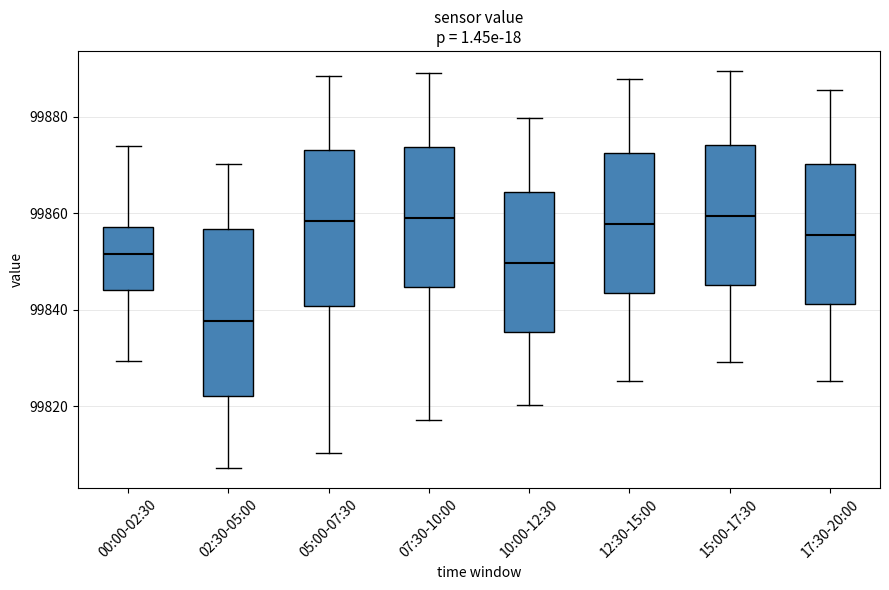

Where does the median line of the box for 17:30-20:00 sit on the y-axis? The values are not printed on the chart, so give them approximately, as read against the axis.

99856